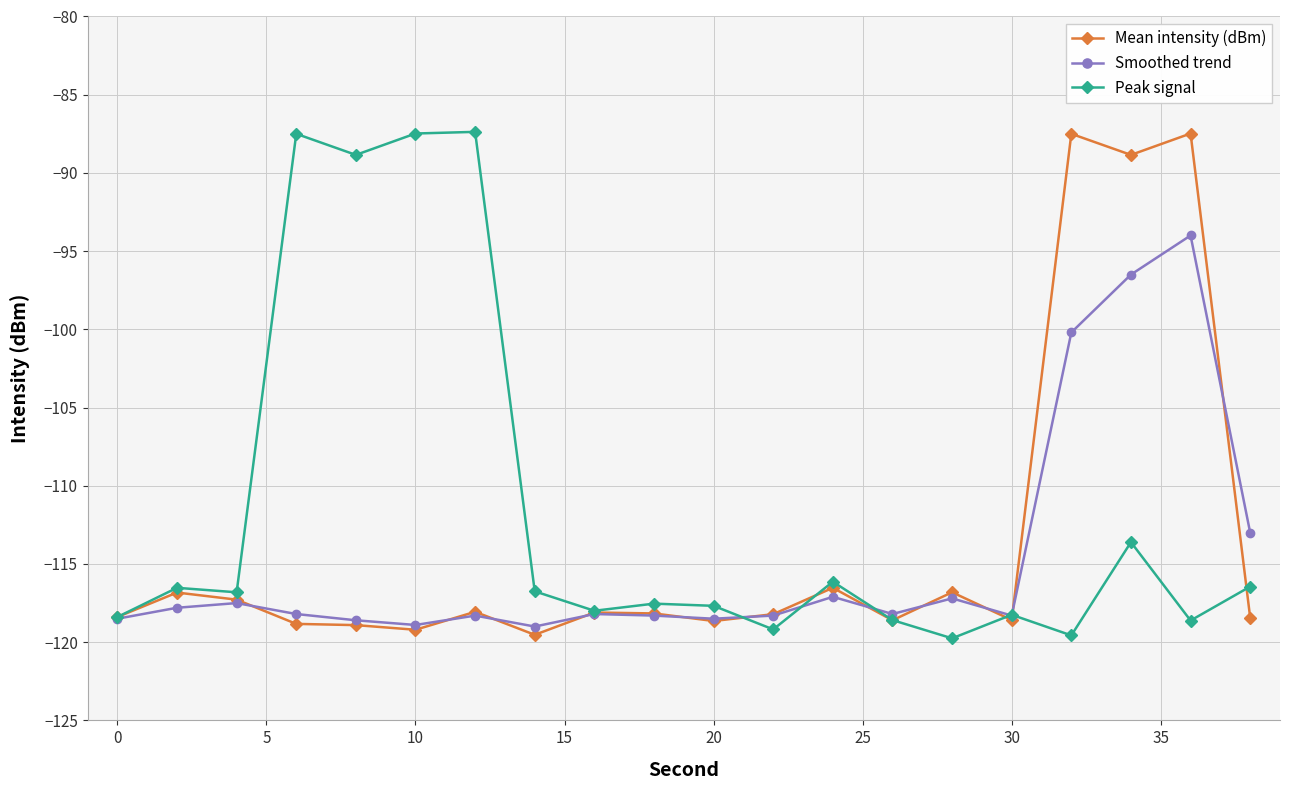

Which series has the largest total across all categories?

Peak signal